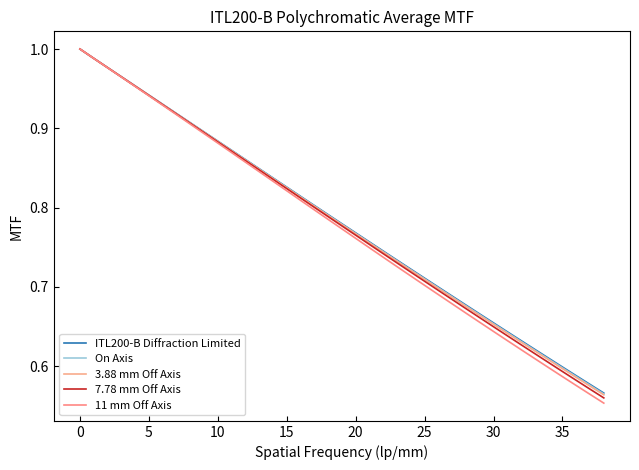

Is this an area chart (filled region under the line)?

No